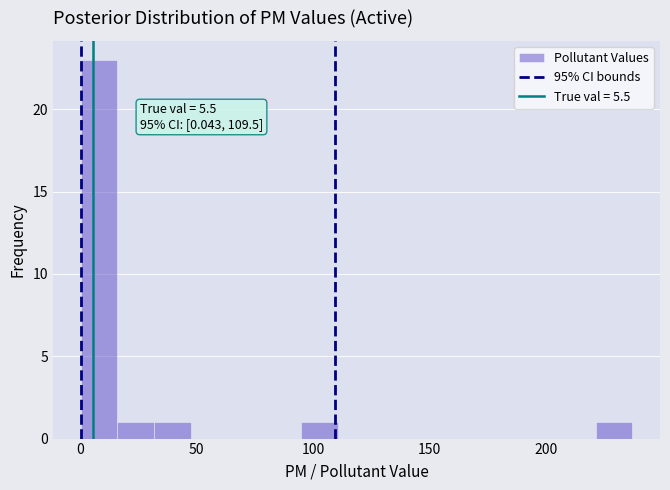

Read against the x-axis, roughly where is the centre of the tallest bar?

10